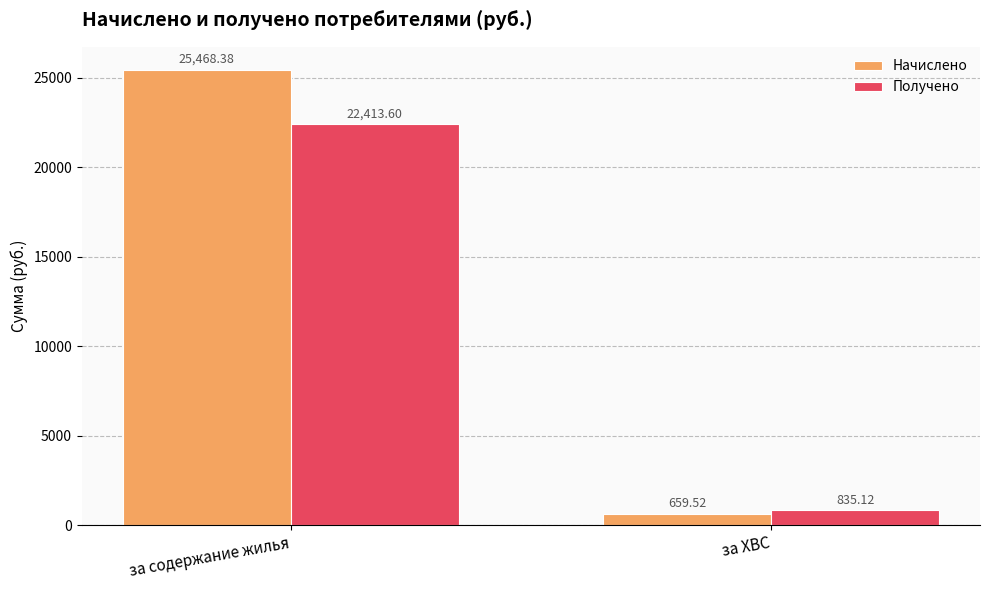

What is the difference between the maximum and minimum values in the Получено series?

21578.5